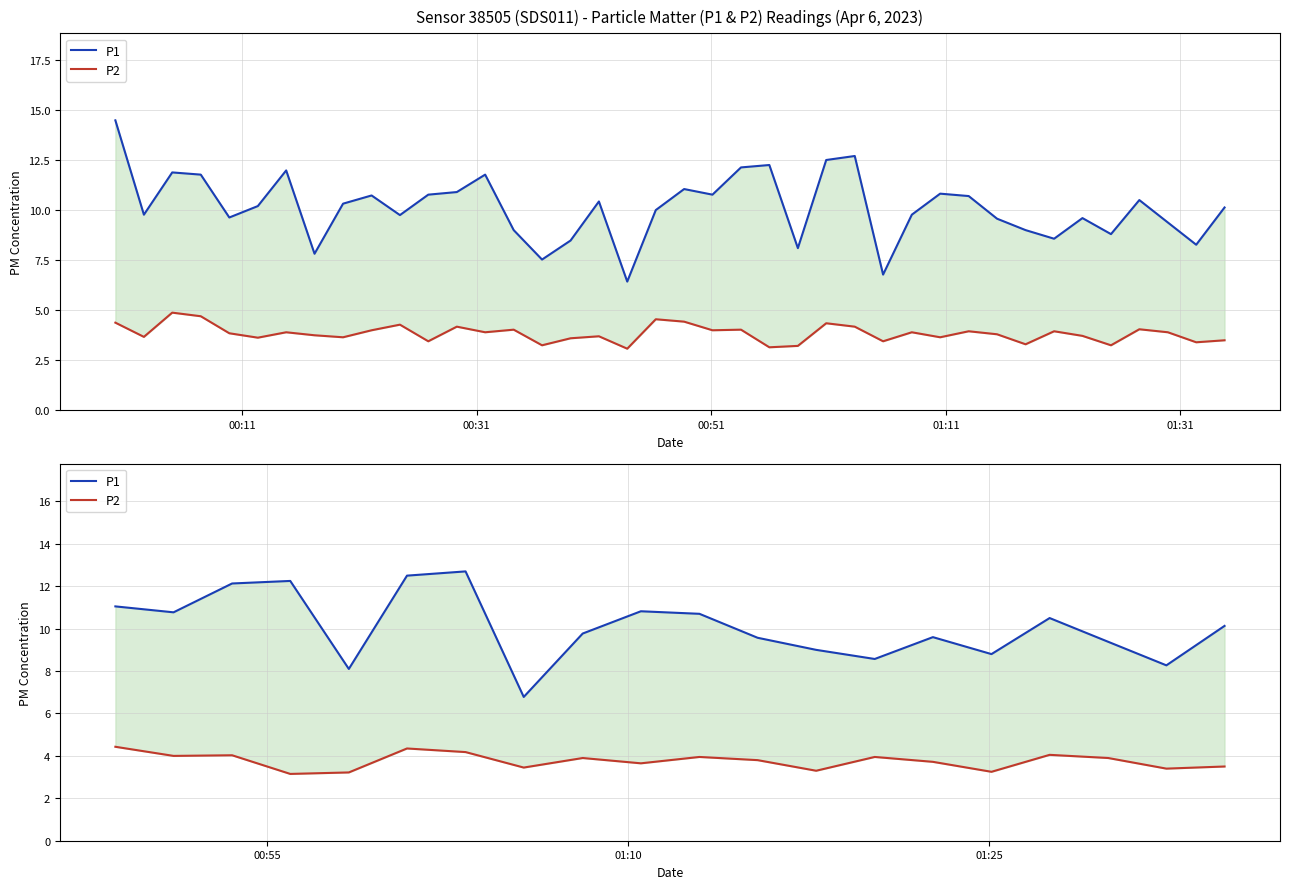

True or false: P1 and P2 intersect in this chart.

False